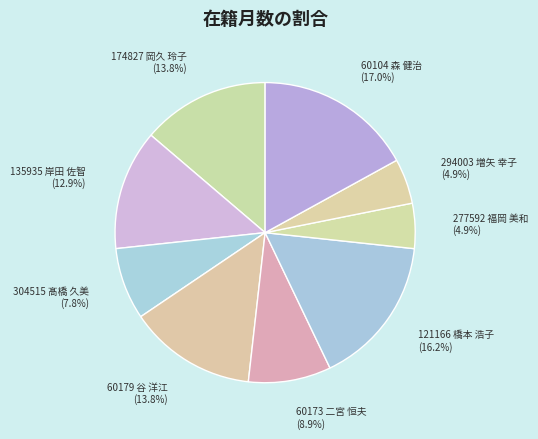

How many slices are in this pie chart?

9